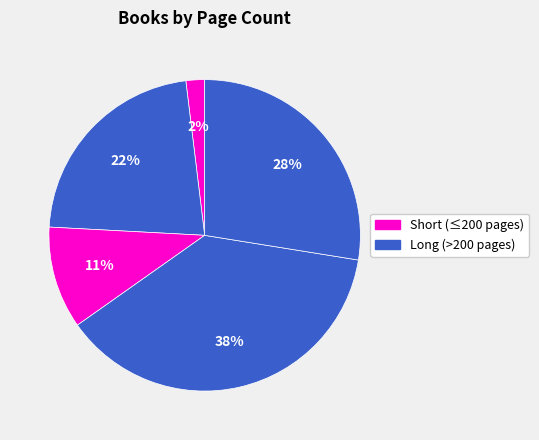

How many segments does this pie chart have?

5